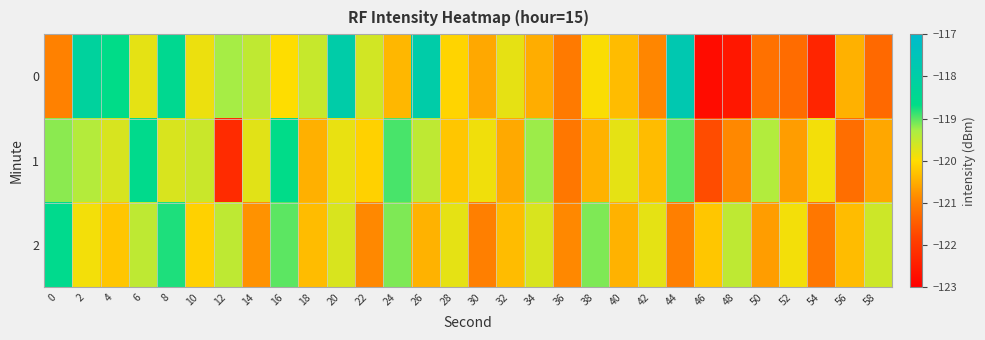

Count the number of data series in this chart.

3